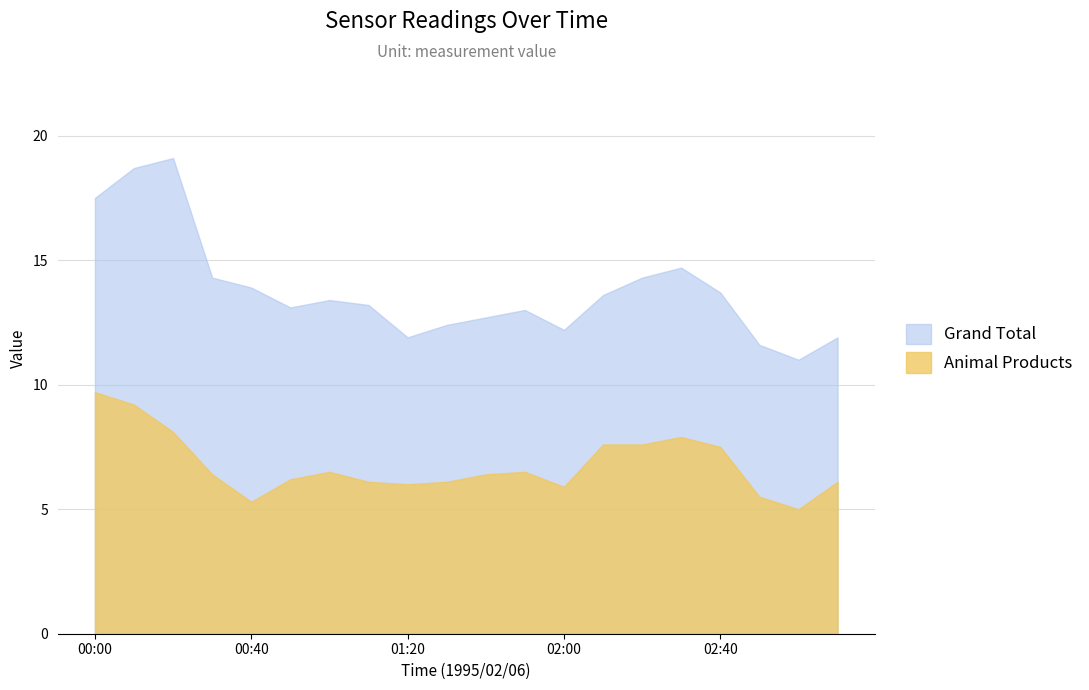

Which series has the largest range (max minus min)?

Grand Total